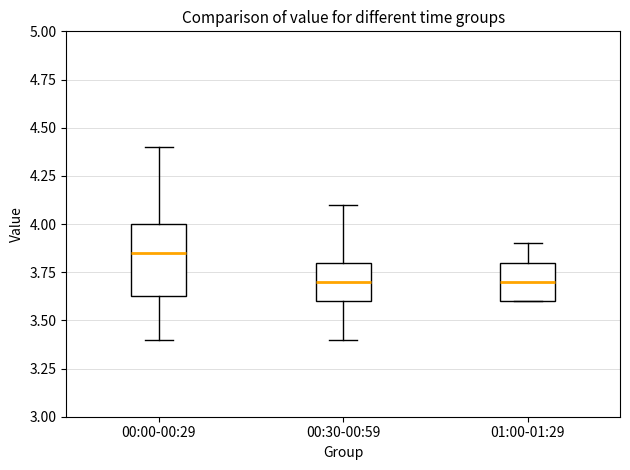

Reading left to right, transcribe this box plot: for each box, give where its median line is, the range the box spans, and where its two whiskers end, as read against the y-axis. The values are not printed on the chart, so give them approximately, as read against the axis.

00:00-00:29: median 3.85, box 3.65 to 4.00, whiskers 3.40 to 4.40
00:30-00:59: median 3.70, box 3.60 to 3.80, whiskers 3.40 to 4.10
01:00-01:29: median 3.70, box 3.60 to 3.80, whiskers 3.60 to 3.90